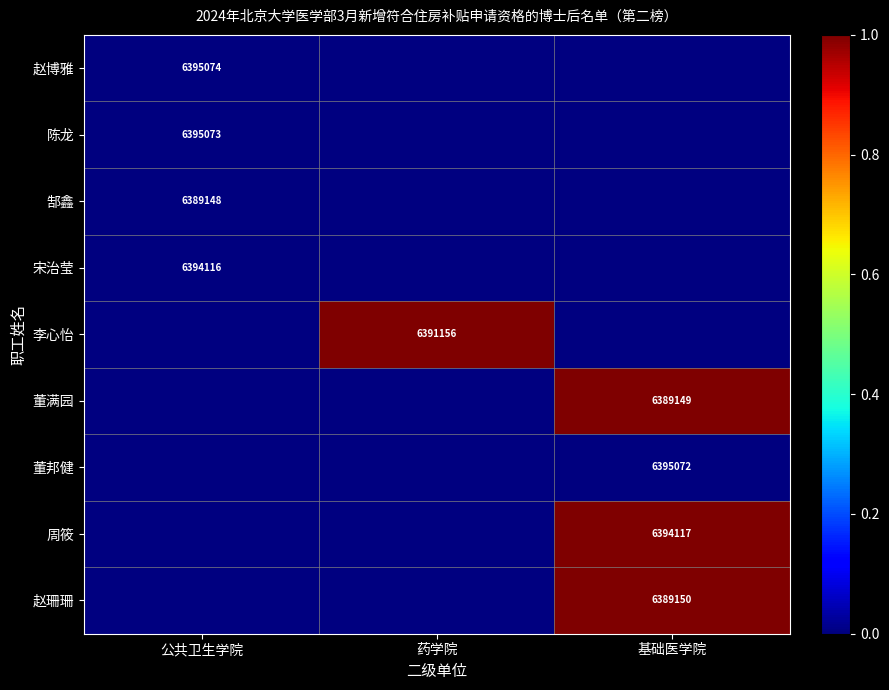

The 周筱 series shows 6394117.0 at 基础医学院. True or false?

True